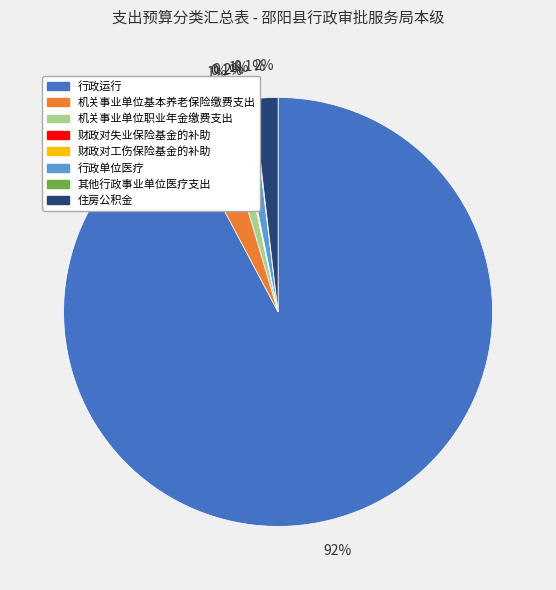

What is the majority slice?

行政运行